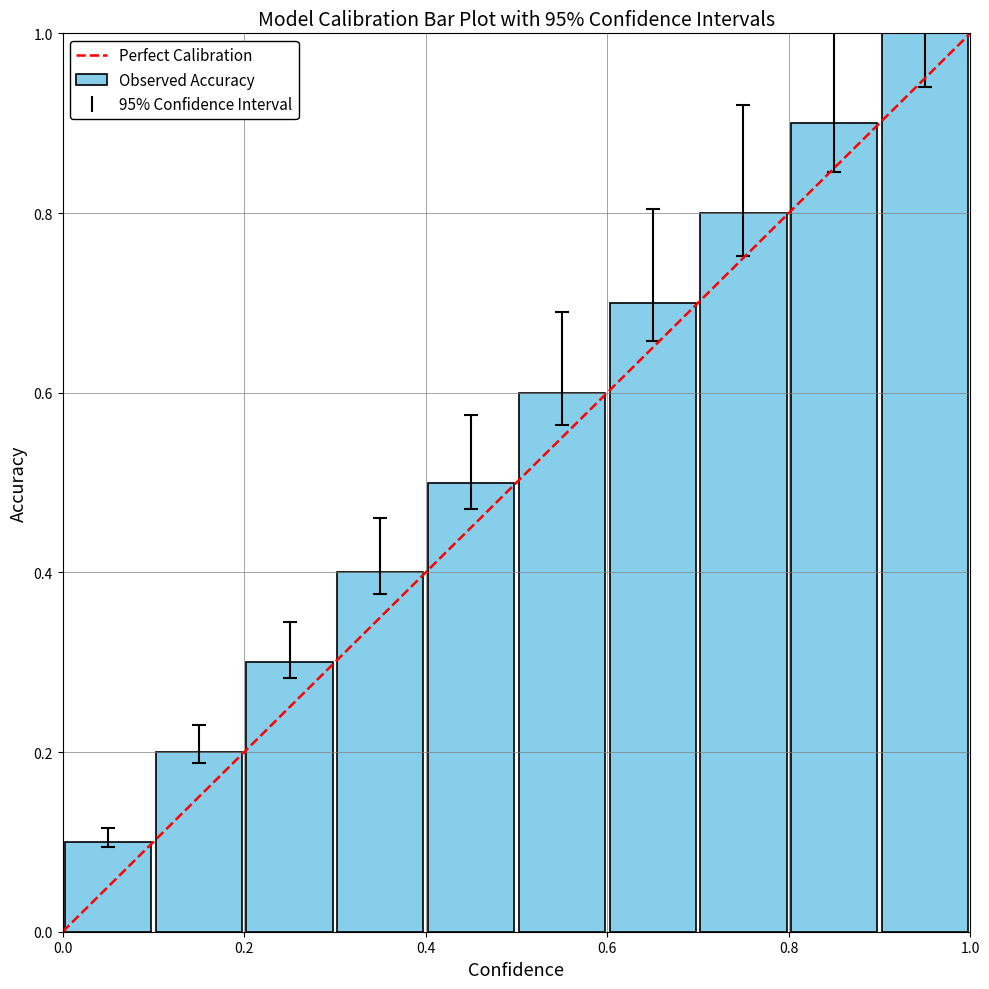

What is the difference between the maximum and minimum values?

0.9